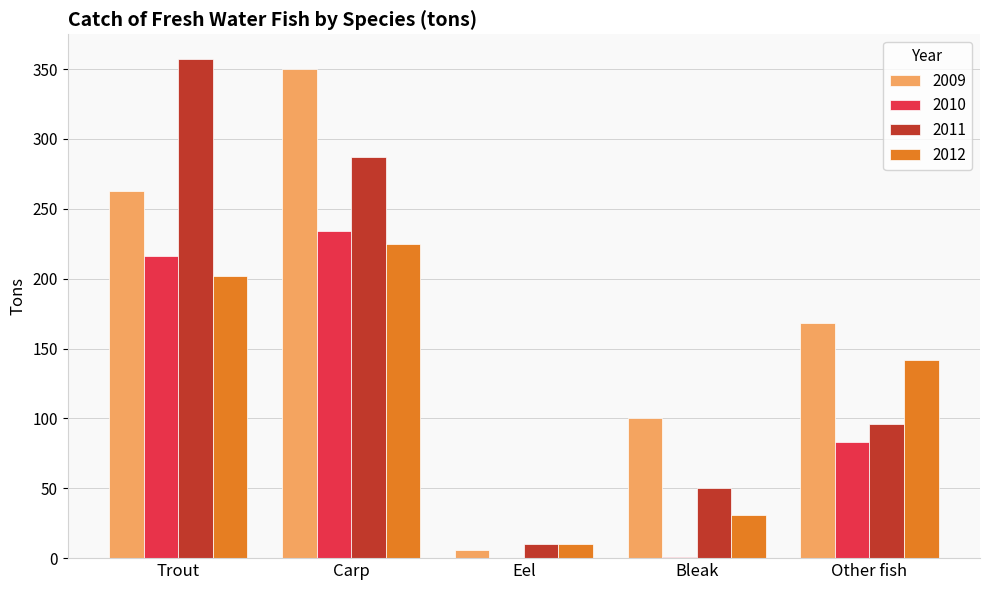

What is the greatest value displayed?

357